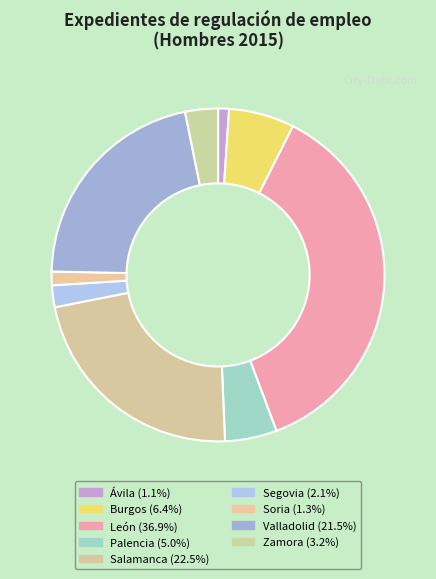

How many slices are in this pie chart?

9